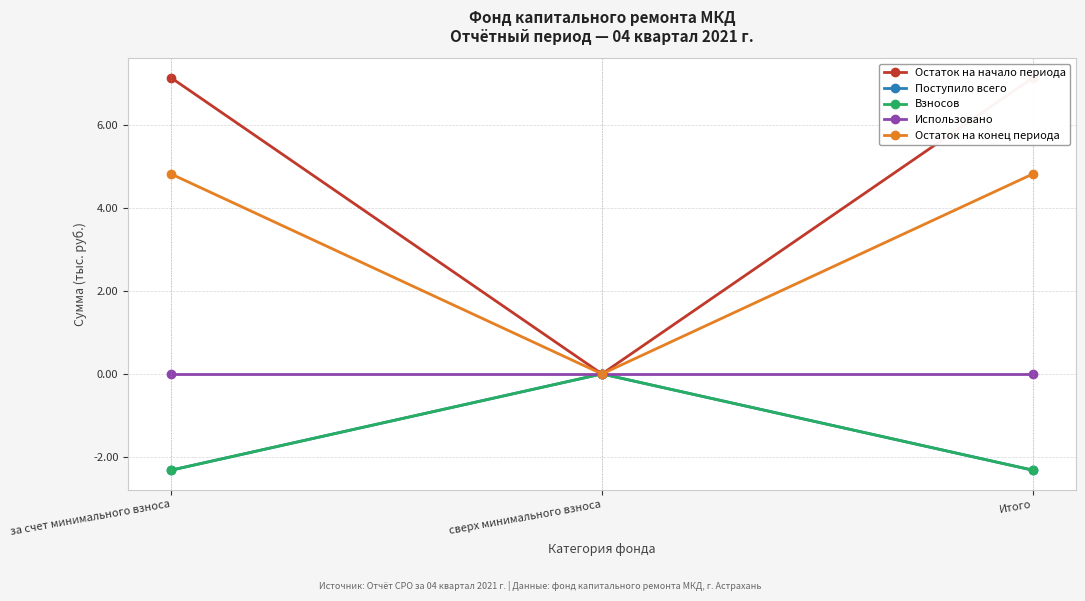

Reading right to left, extract all data points from this chart.

Остаток на начало периода: Итого=7.1	сверх минимального взноса=0.0	за счет минимального взноса=7.1
Поступило всего: Итого=-2.3	сверх минимального взноса=0.0	за счет минимального взноса=-2.3
Взносов: Итого=-2.3	сверх минимального взноса=0.0	за счет минимального взноса=-2.3
Использовано: Итого=0.0	сверх минимального взноса=0.0	за счет минимального взноса=0.0
Остаток на конец периода: Итого=4.8	сверх минимального взноса=0.0	за счет минимального взноса=4.8